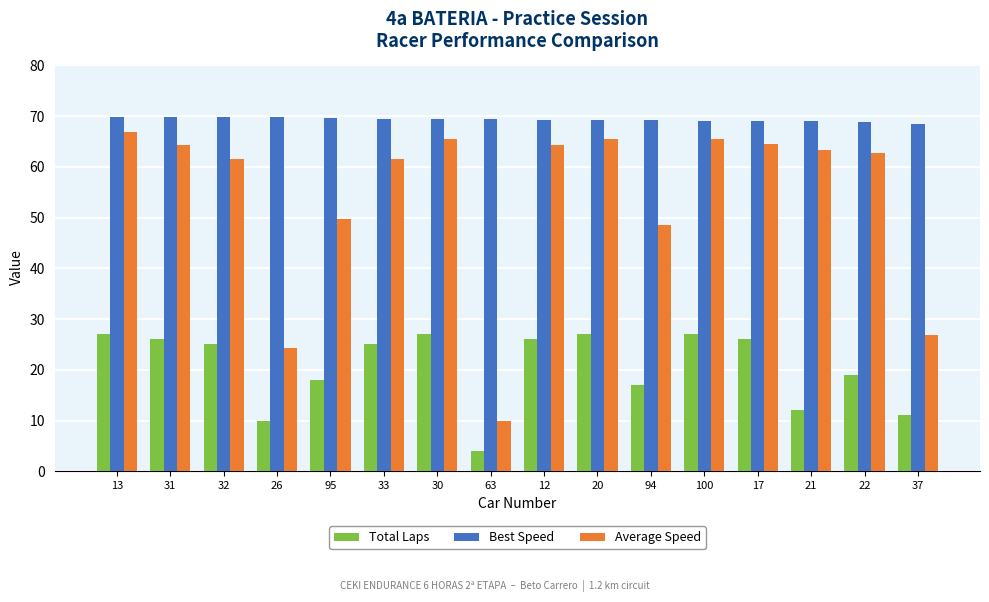

At which label does Best Speed first exceed 69?

13